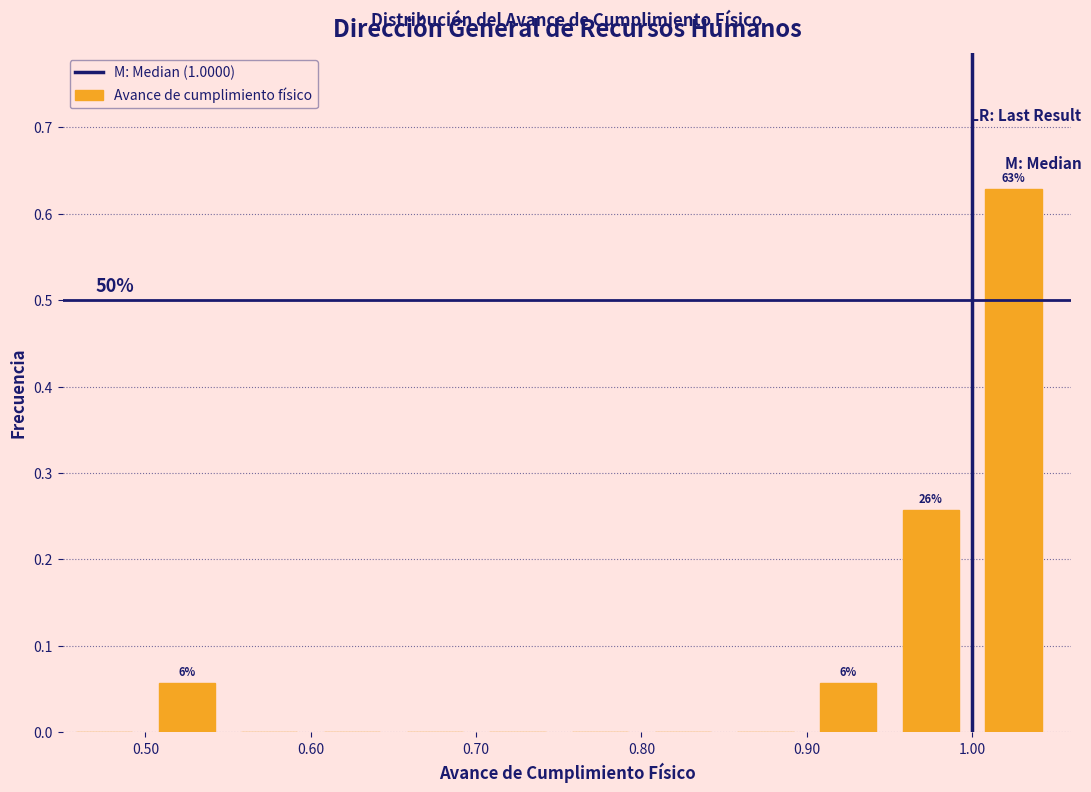

Which range on the x-axis has the tallest bar?

1.00 to 1.05